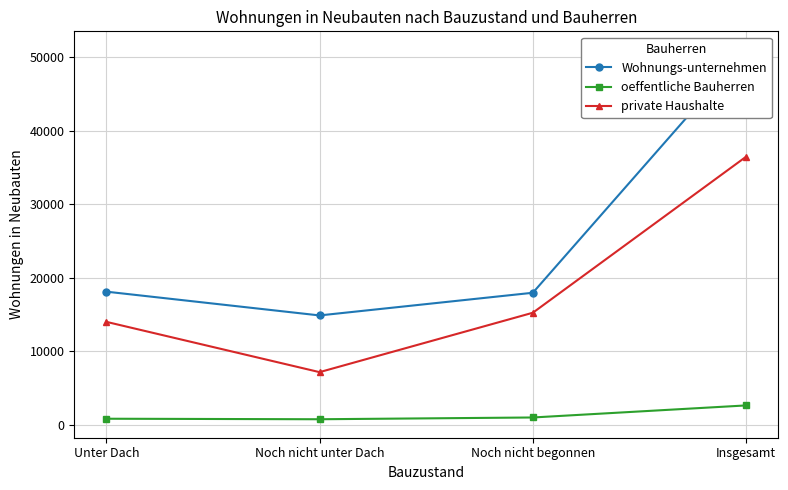

Read the oeffentliche Bauherren value at Noch nicht unter Dach, to the nearest 10.

780